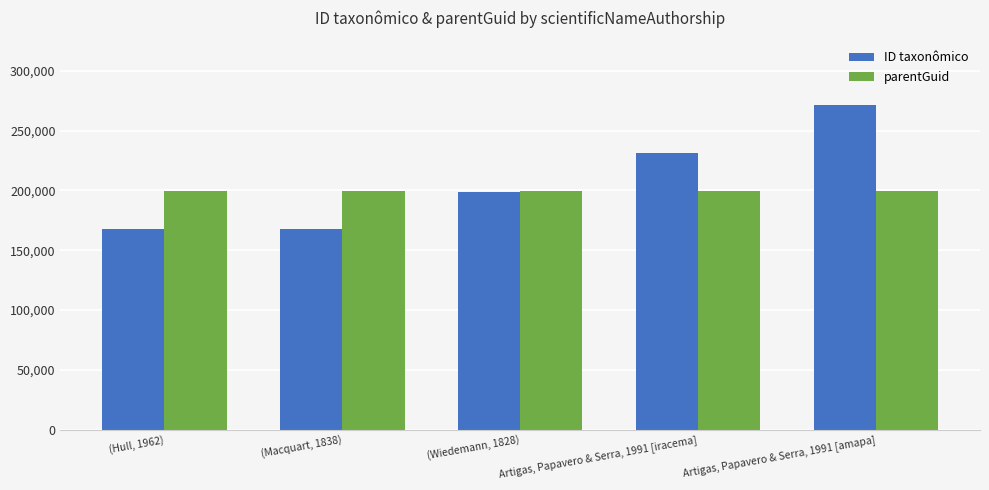

Which series changed the most between Artigas, Papavero & Serra, 1991 [iracema] and Artigas, Papavero & Serra, 1991 [amapa]?

ID taxonômico